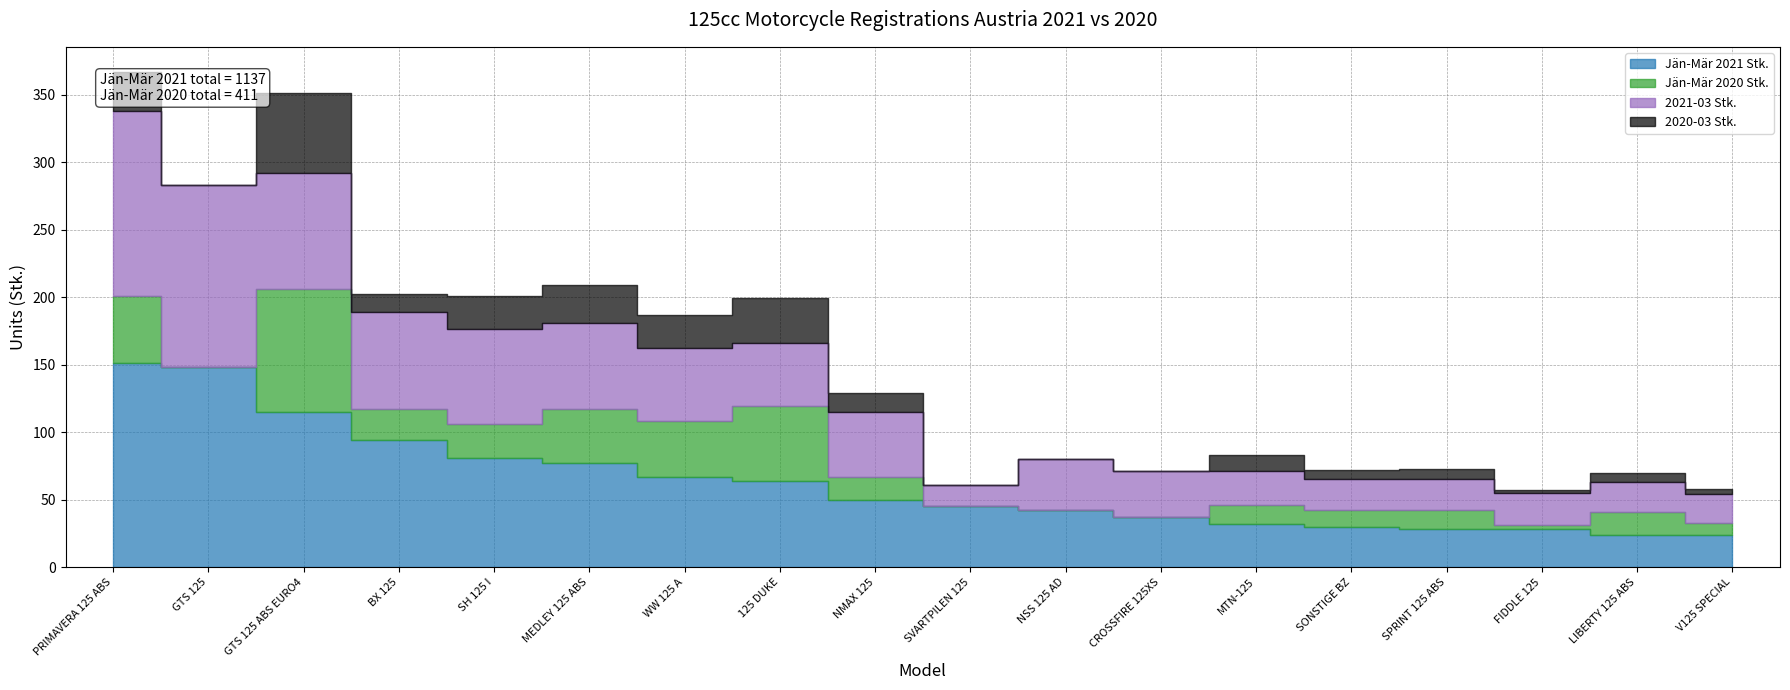

Does the chart have visible grid lines?

Yes